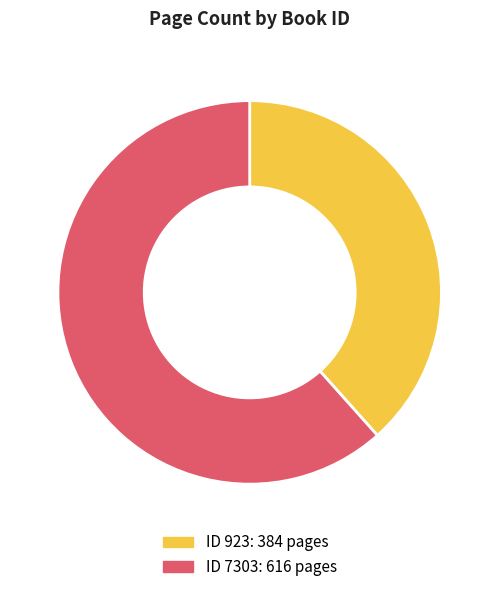

Does any single category account for the majority?

Yes